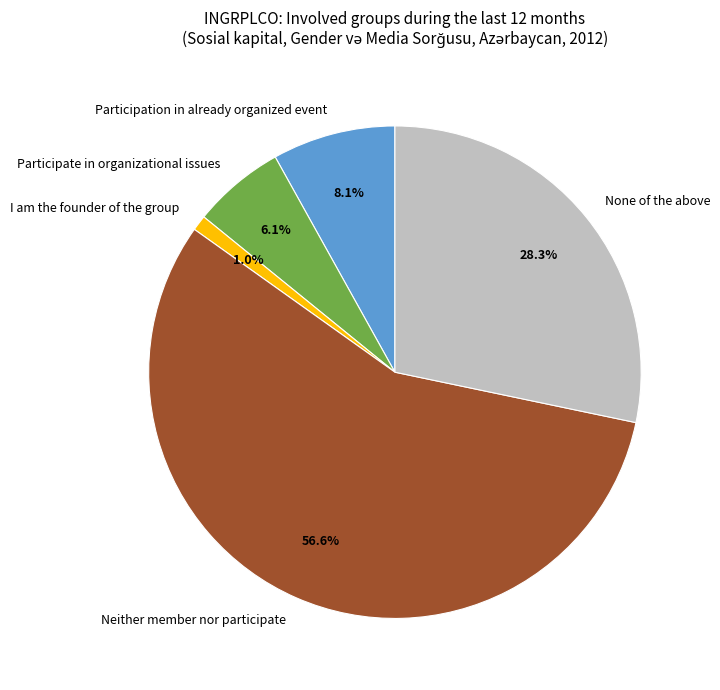

How many slices are in this pie chart?

5